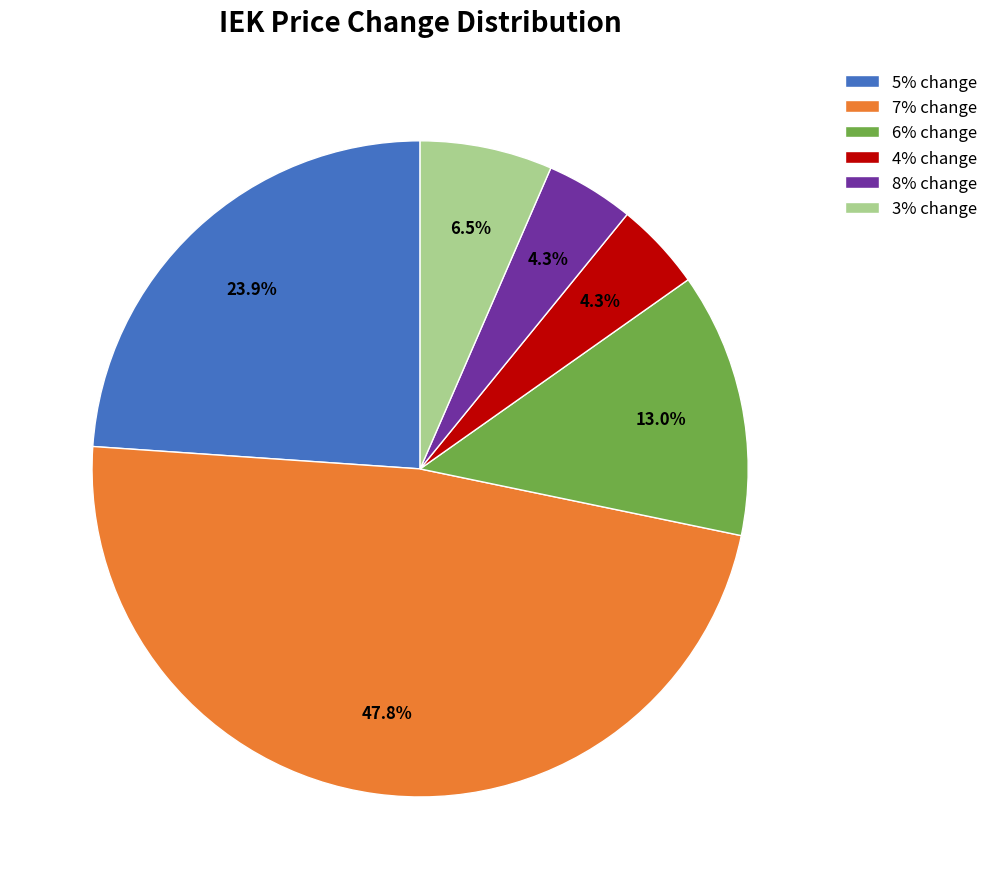

Does 8% represent more than half of the total?

No